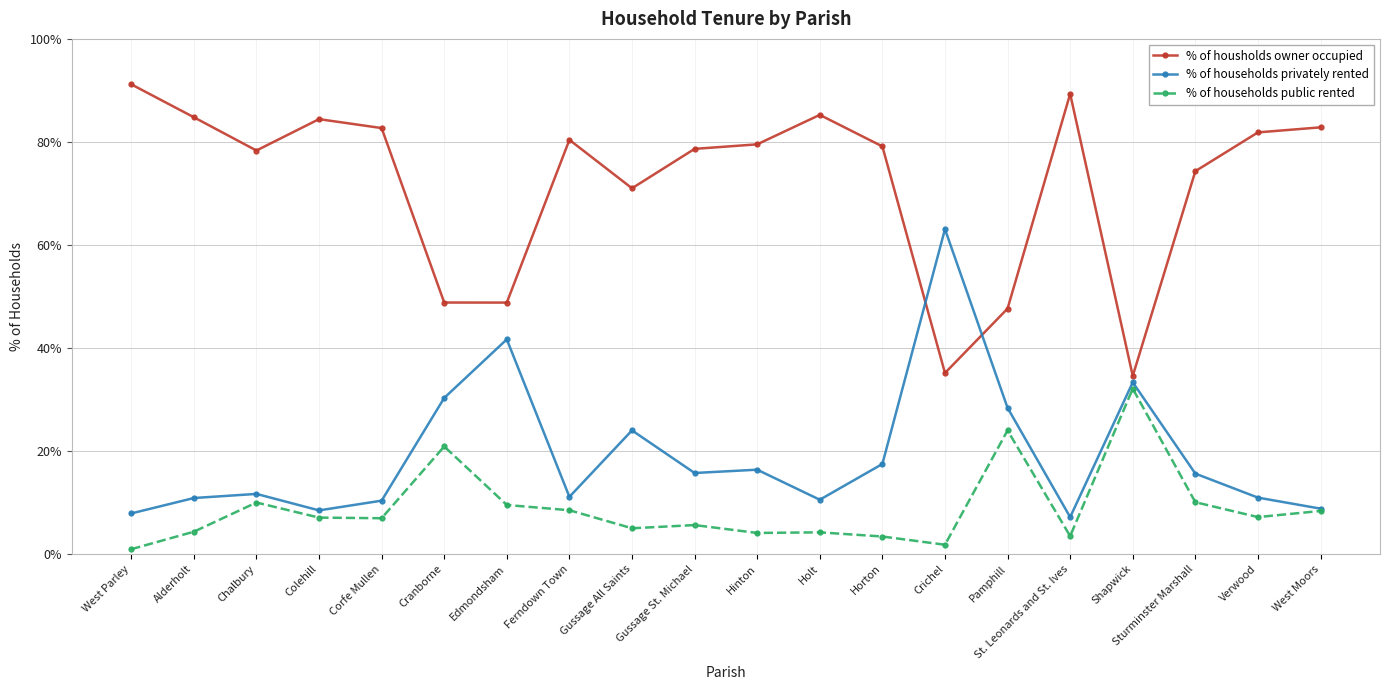

What position from the left is Gussage All Saints?

9